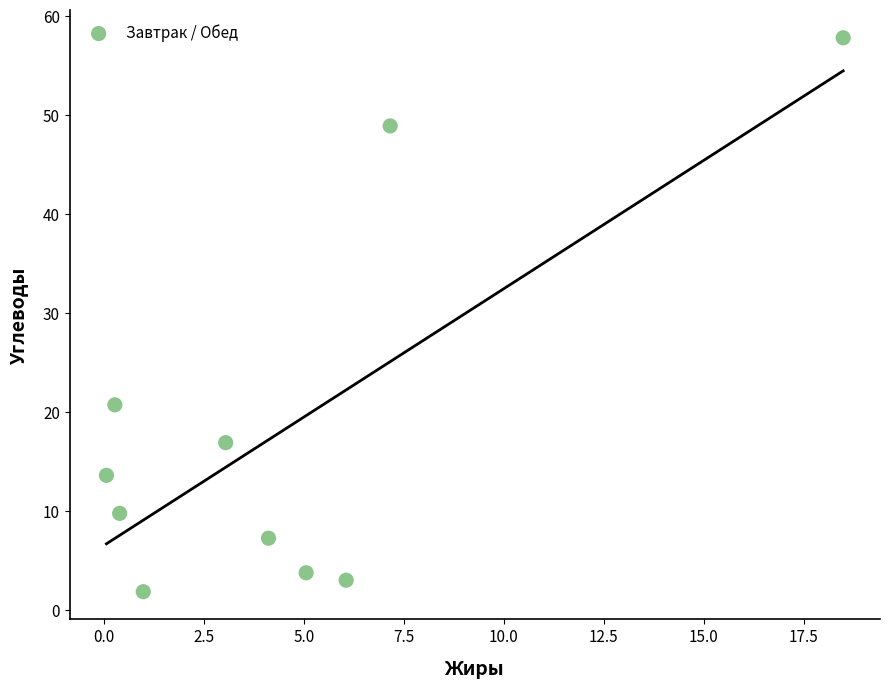

What is the average Y value?

18.4